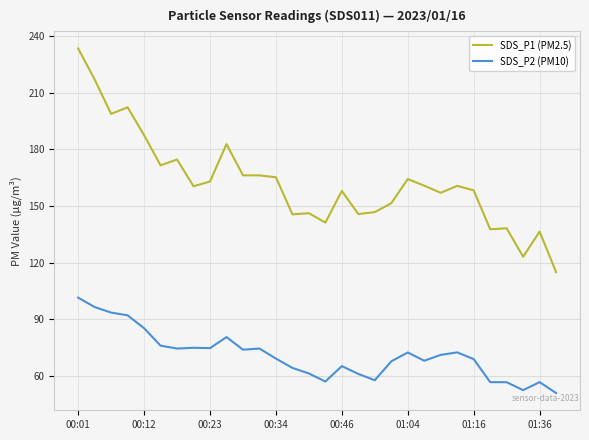

At how many categories does at least one series exceed 54?

30